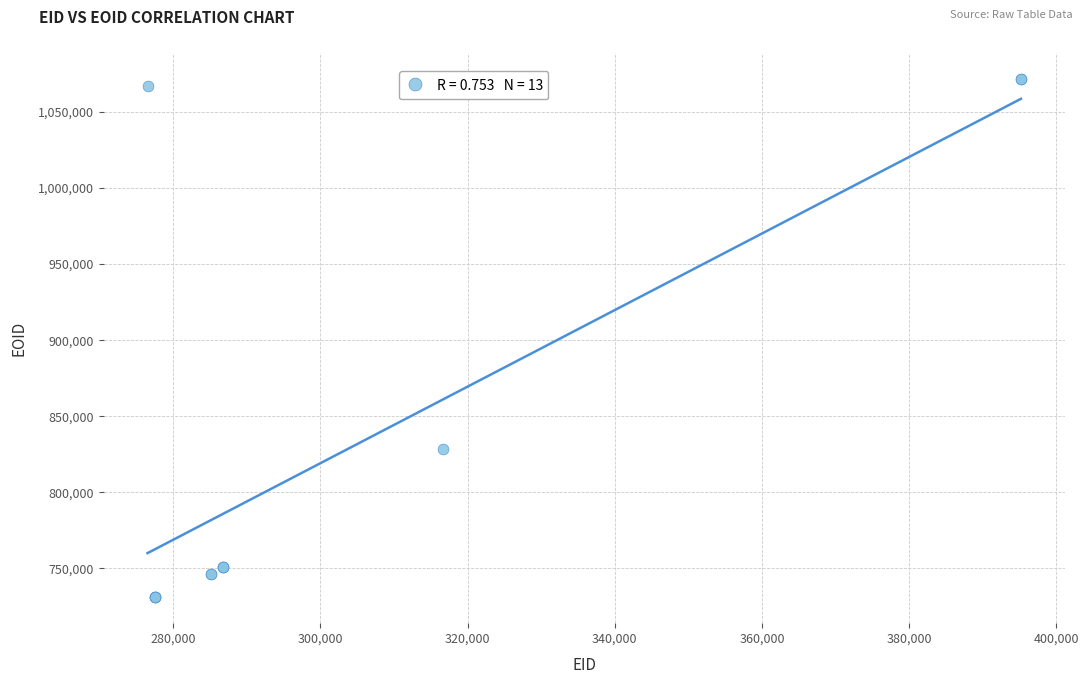

What Y value in the scatter plot is closest to 901374?

828257